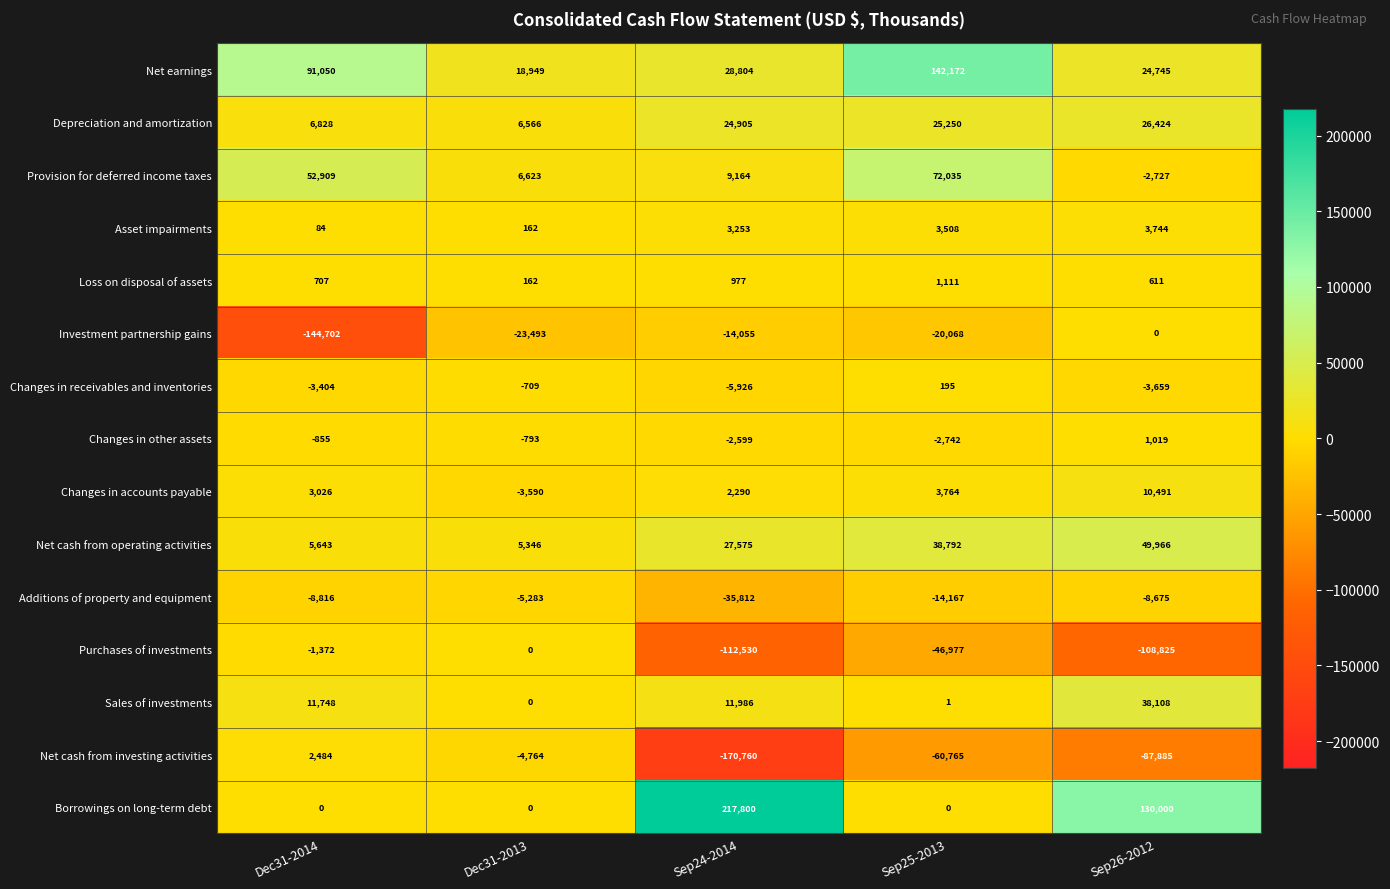

What is the difference between the maximum and second lowest values in the Loss on disposal of assets series?

500